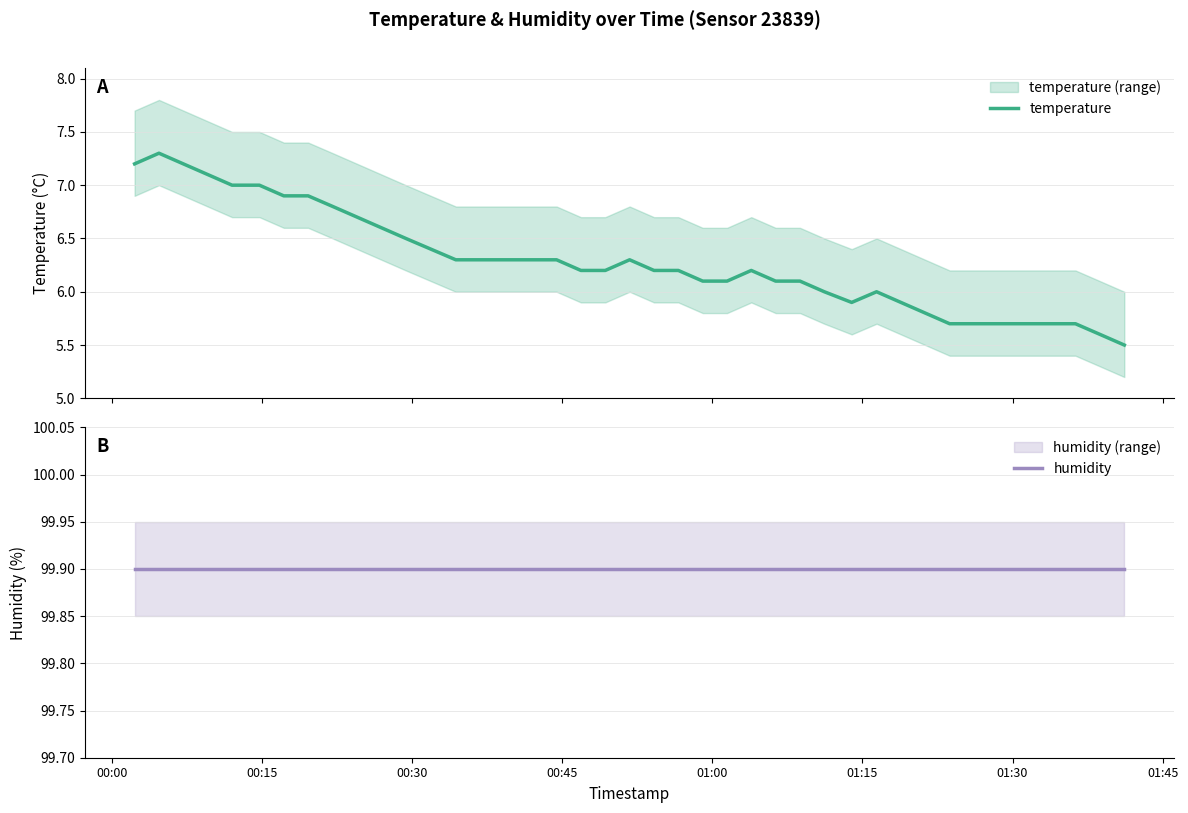

What is the highest value of the temperature series?

7.3